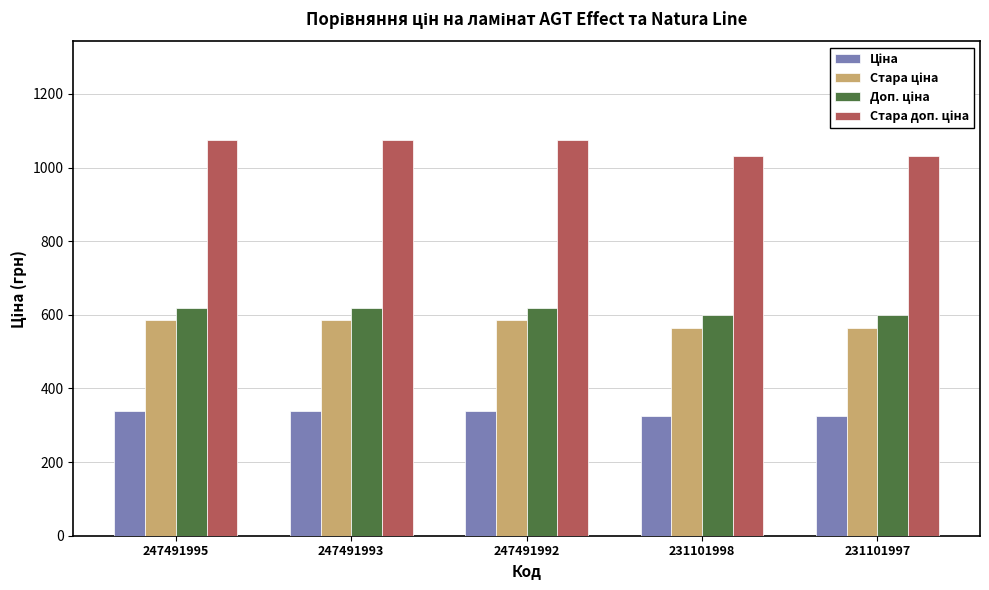

What is the smallest value displayed?

326.4